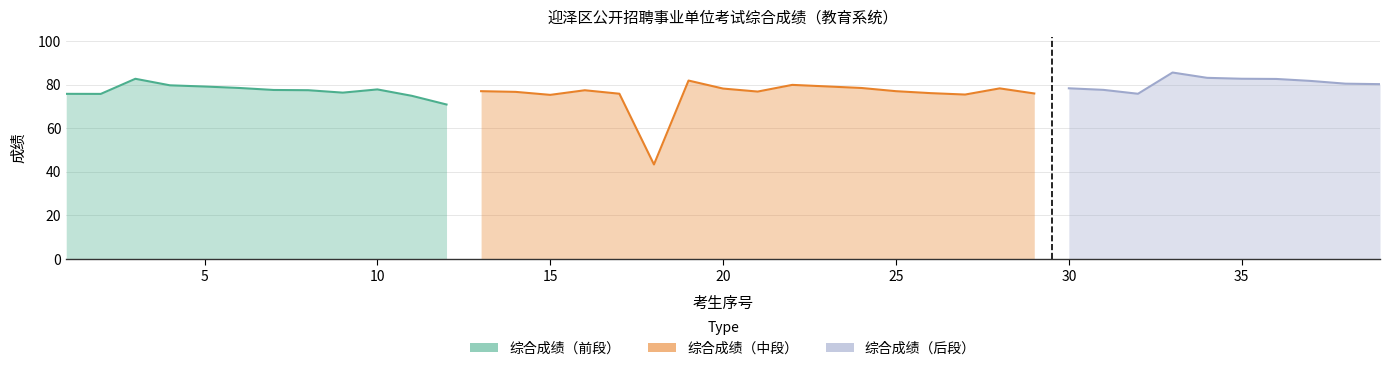

The value of 笔试成绩 at 32 is 31.4. True or false?

False